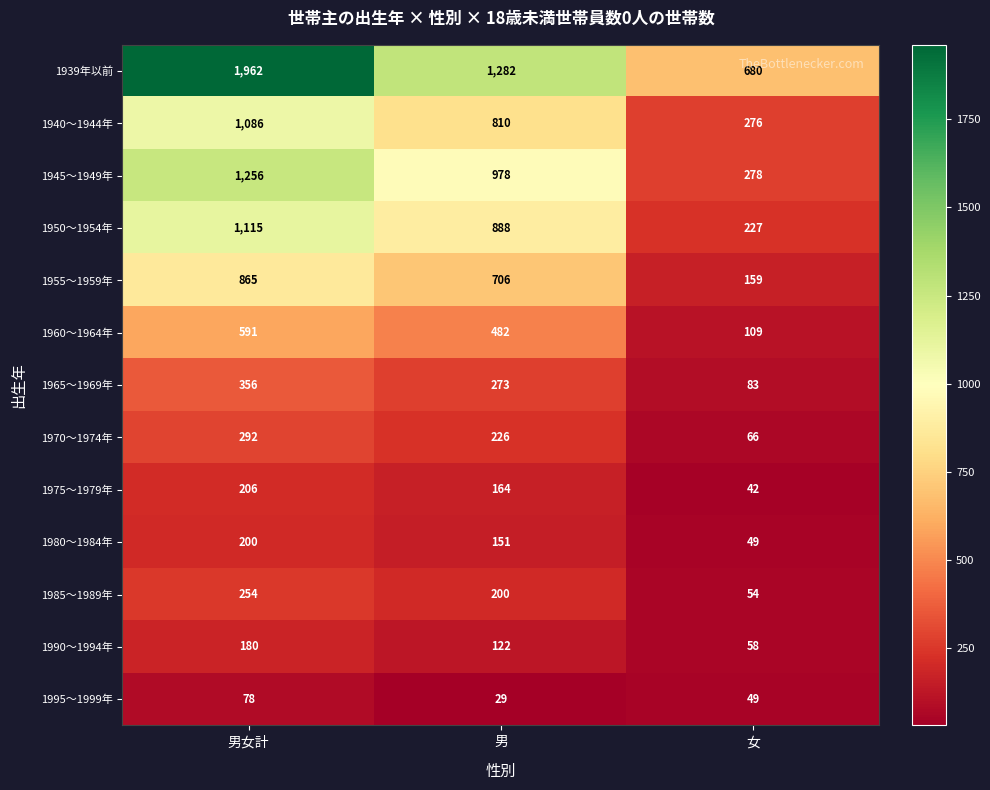

Is the value of 1945～1949年 at 男 greater than the value of 1985～1989年 at 女?

Yes